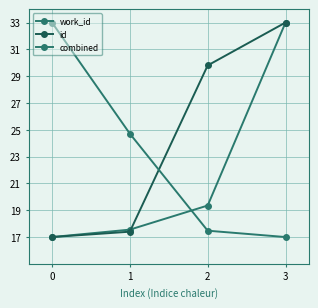

At which category is the sum across all series the highest?

3